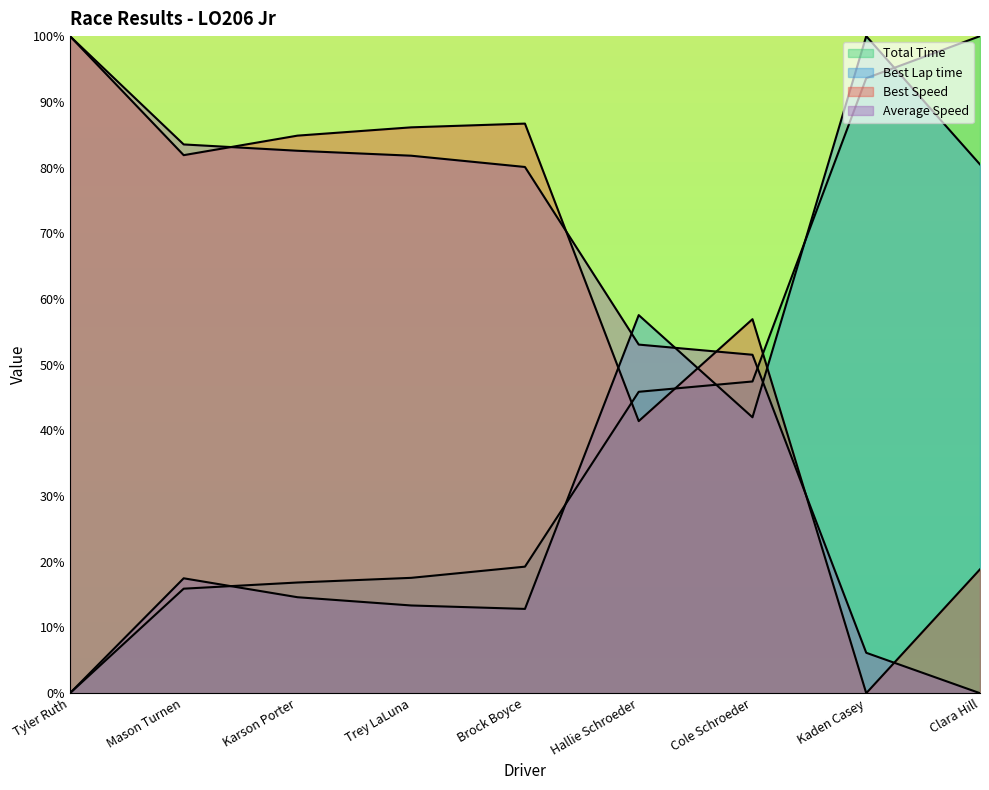

True or false: Best Speed has a value of 28.8 at Trey LaLuna.

False